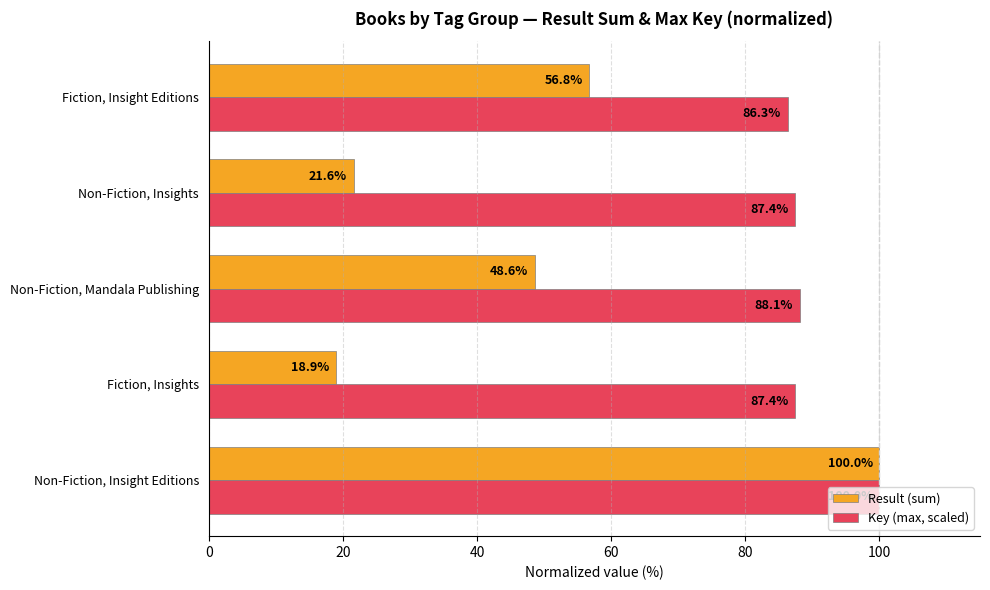

Rank the series at Fiction, Insights from highest to lowest value.

Key (max, scaled), Result (sum)